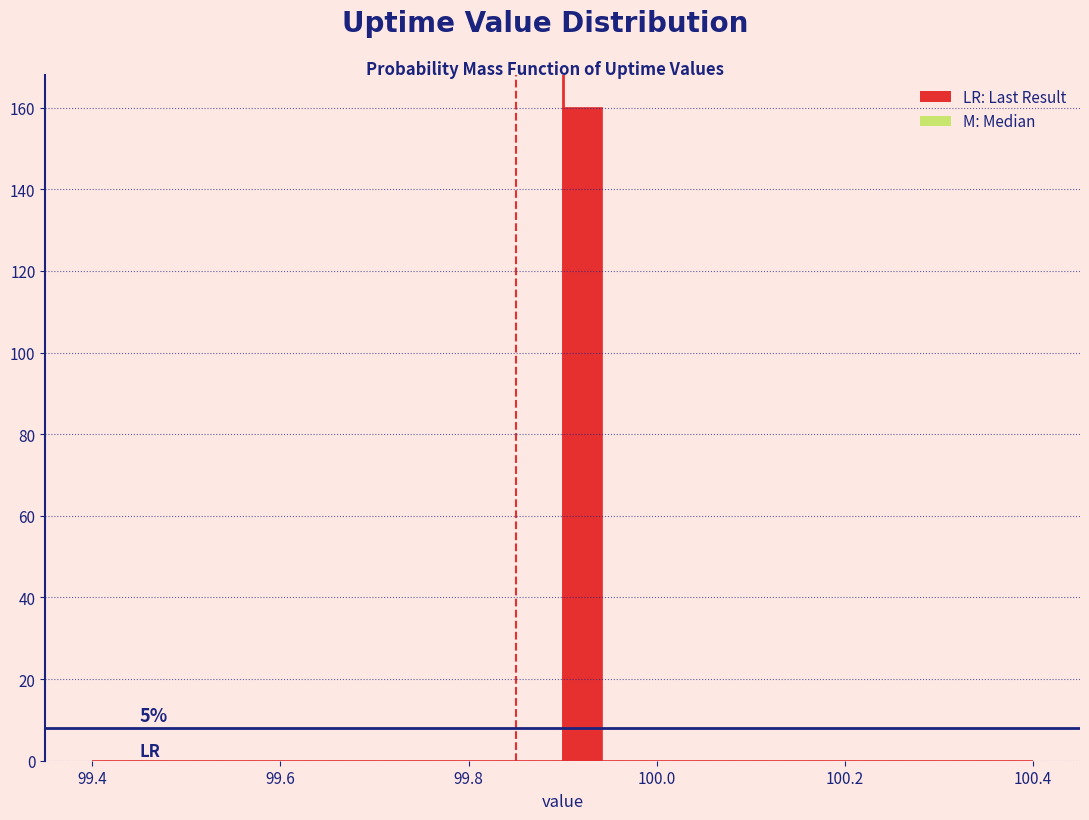

Around what value on the x-axis is the tallest bar? Give the approximate position of its centre, as read against the axis.

99.92